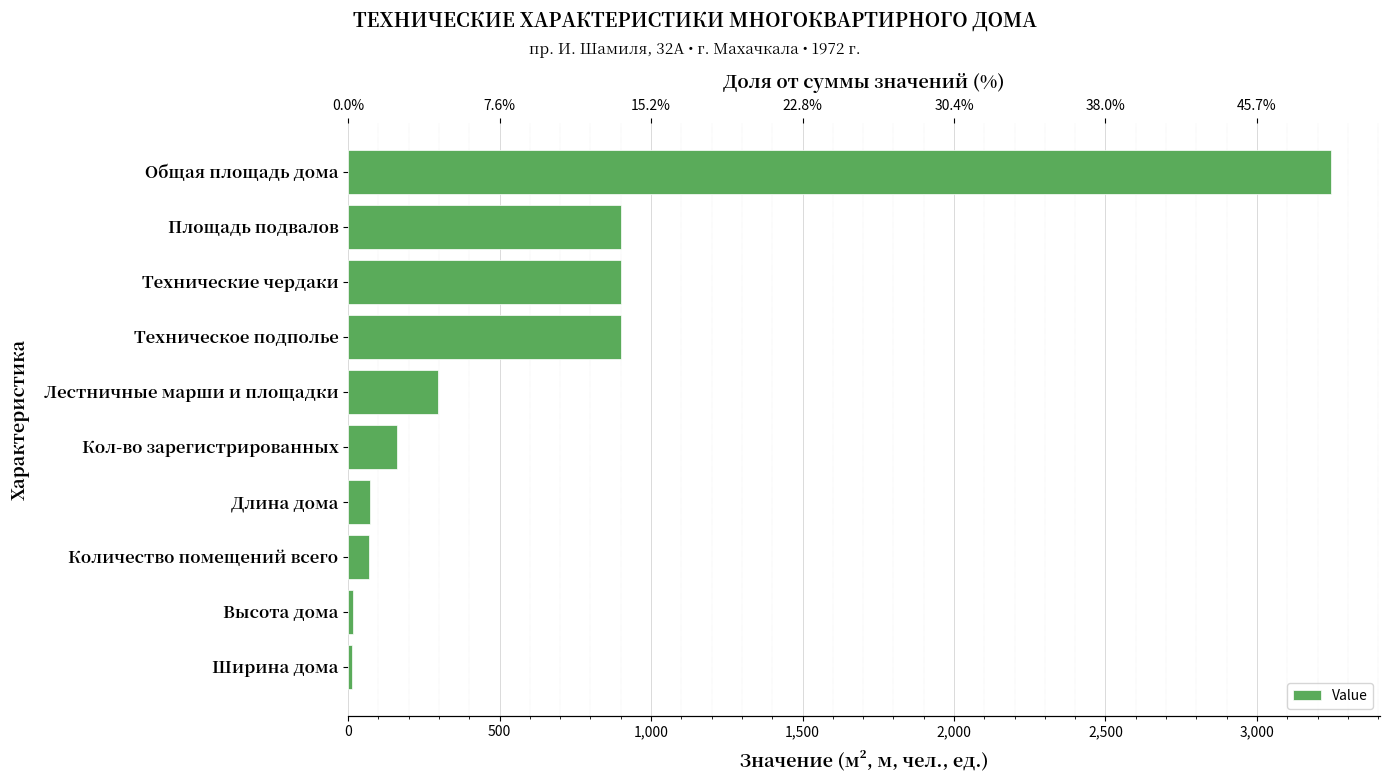

What is the smallest value displayed?

12.0